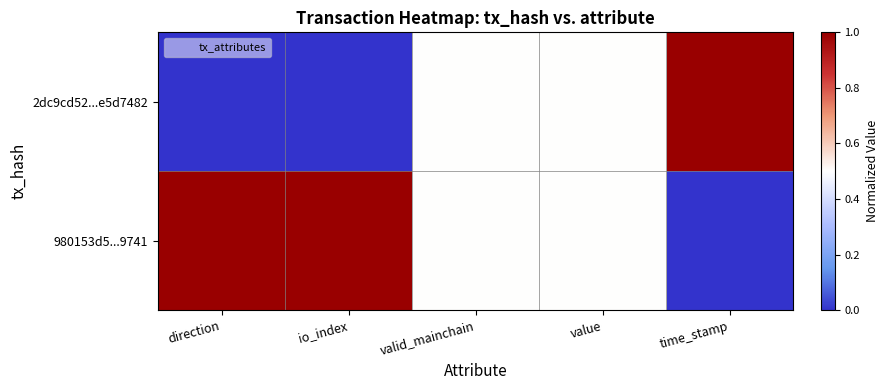

What is the maximum value shown in the chart?

1.0